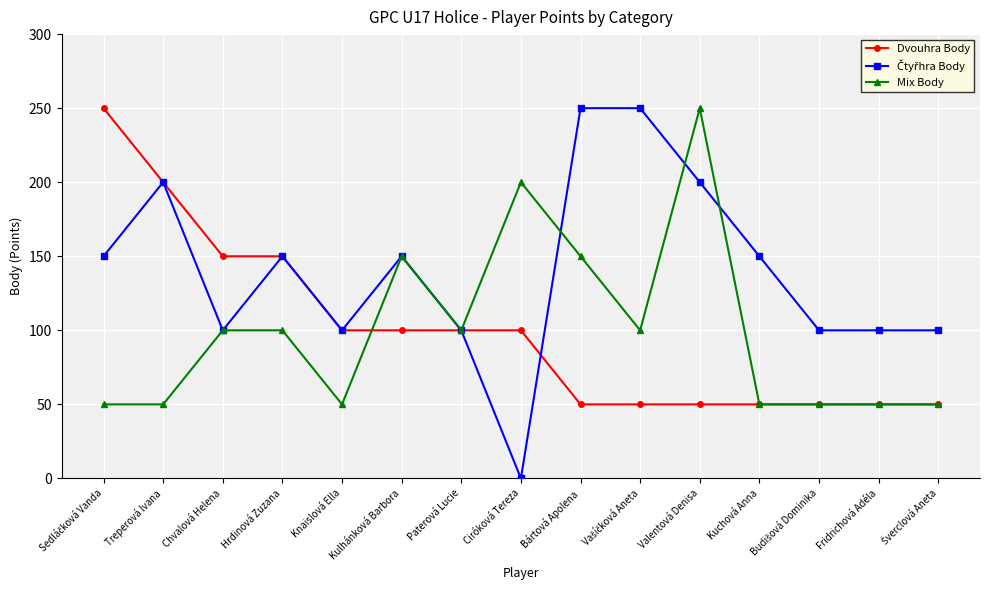

What is the maximum value shown in the chart?

250